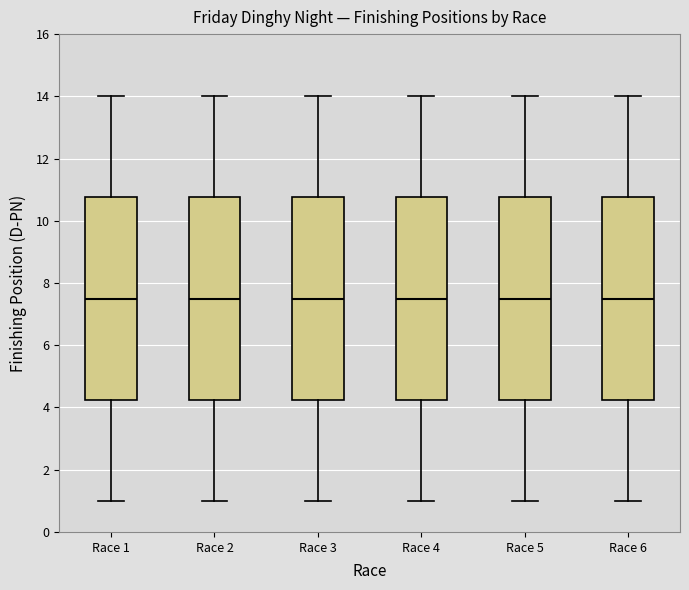

Reading left to right, read every box against the y-axis: the position of its median line, the range the box covers, and the ends of its whiskers. The values are not printed on the chart, so give them approximately, as read against the axis.

Race 1: median 7.6, box 4.2 to 10.8, whiskers 1.0 to 14.0
Race 2: median 7.6, box 4.2 to 10.8, whiskers 1.0 to 14.0
Race 3: median 7.6, box 4.2 to 10.8, whiskers 1.0 to 14.0
Race 4: median 7.6, box 4.2 to 10.8, whiskers 1.0 to 14.0
Race 5: median 7.6, box 4.2 to 10.8, whiskers 1.0 to 14.0
Race 6: median 7.6, box 4.2 to 10.8, whiskers 1.0 to 14.0